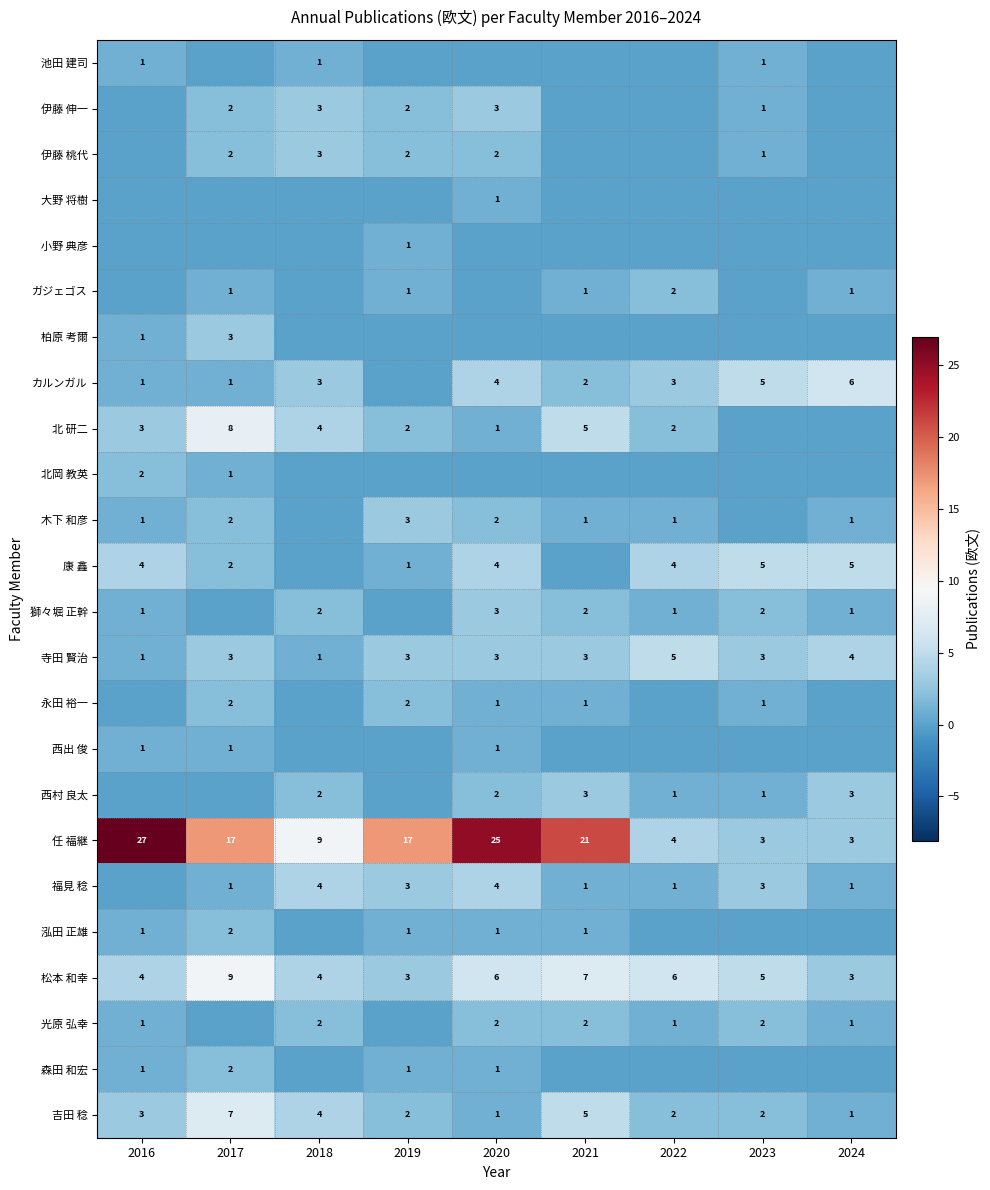

The 光原 弘幸 series shows 1 at 2022. True or false?

True